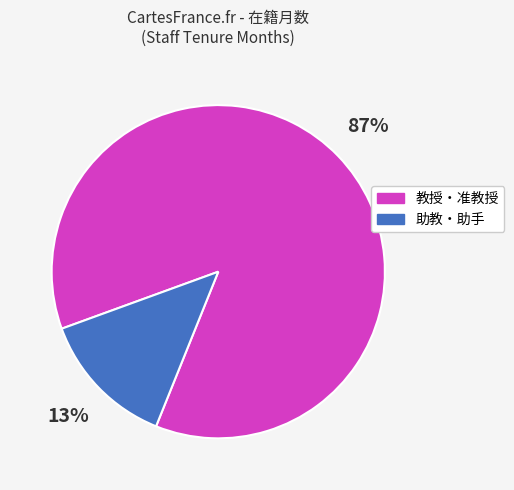

What percentage is the 助教・助手 slice, to the nearest percent?

13%